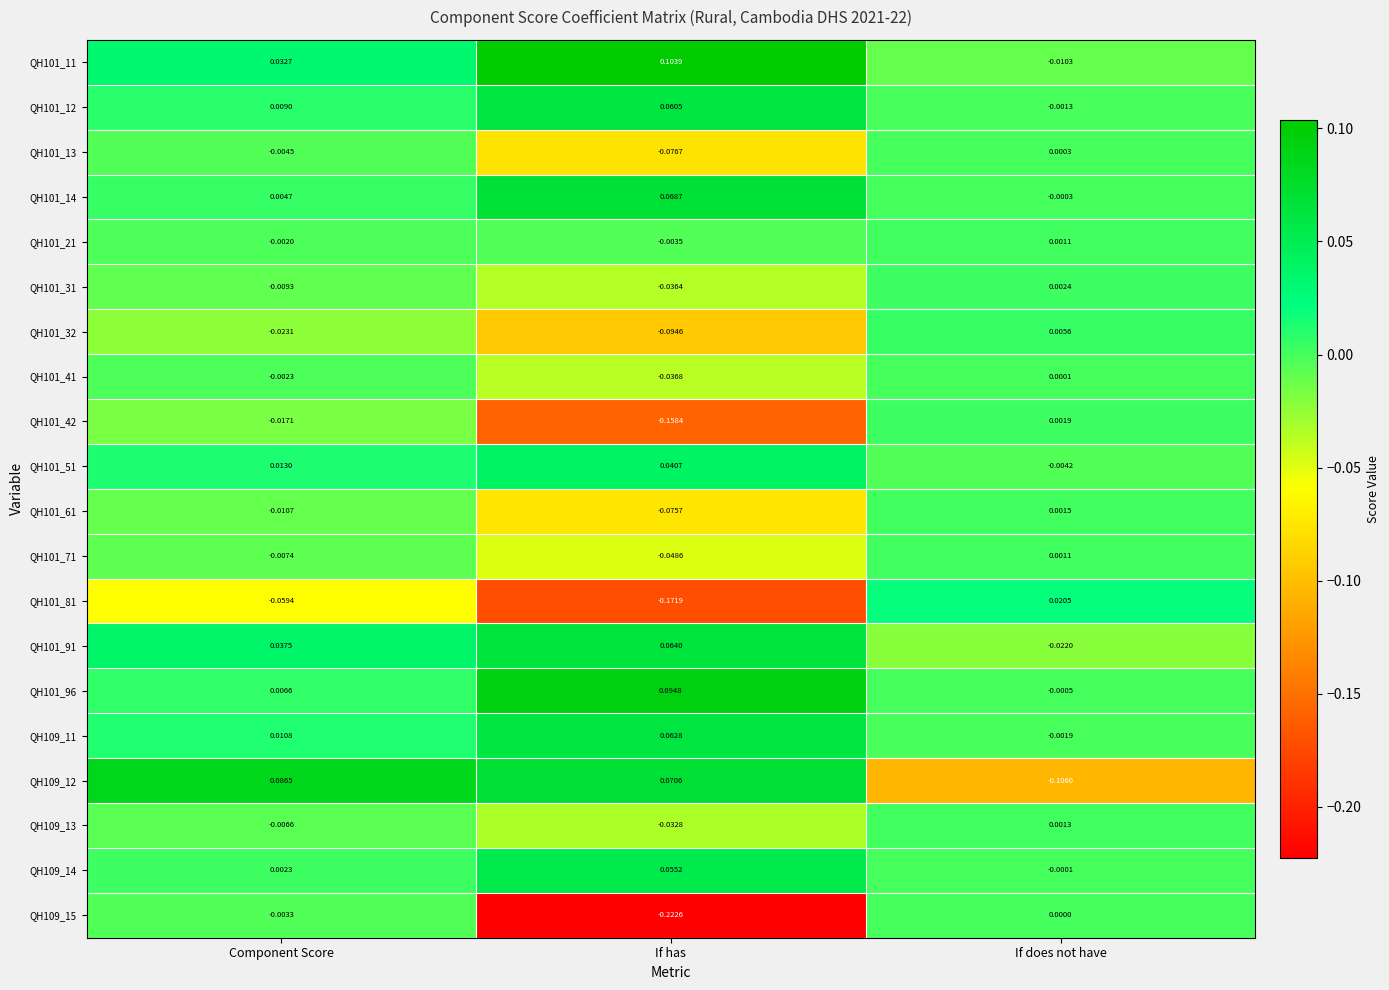

List the labels in order of QH101_42 value, smallest first.

If has, Component Score, If does not have